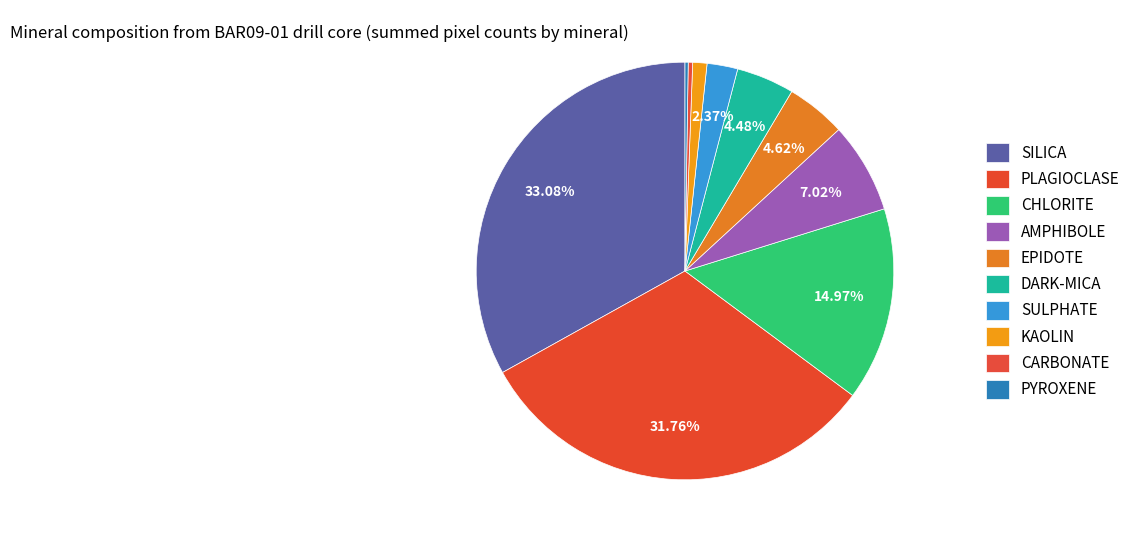

How much of the chart is everything except CHLORITE?

85.0%